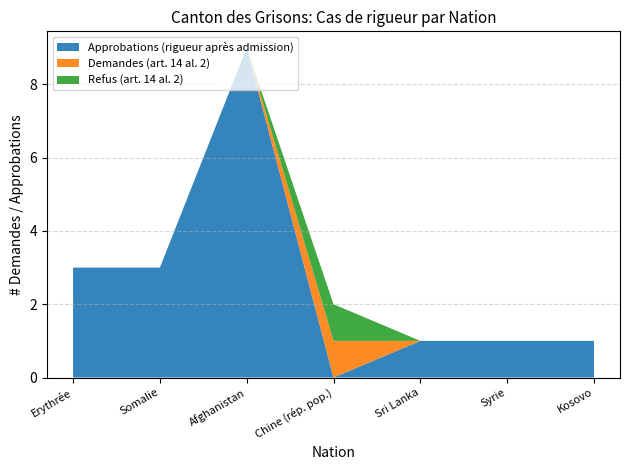

Reading right to left, extract all data points from this chart.

Approbations (rigueur après admission): 1	1	1	0	9	3	3
Demandes (art. 14 al. 2): 0	0	0	1	0	0	0
Refus (art. 14 al. 2): 0	0	0	1	0	0	0